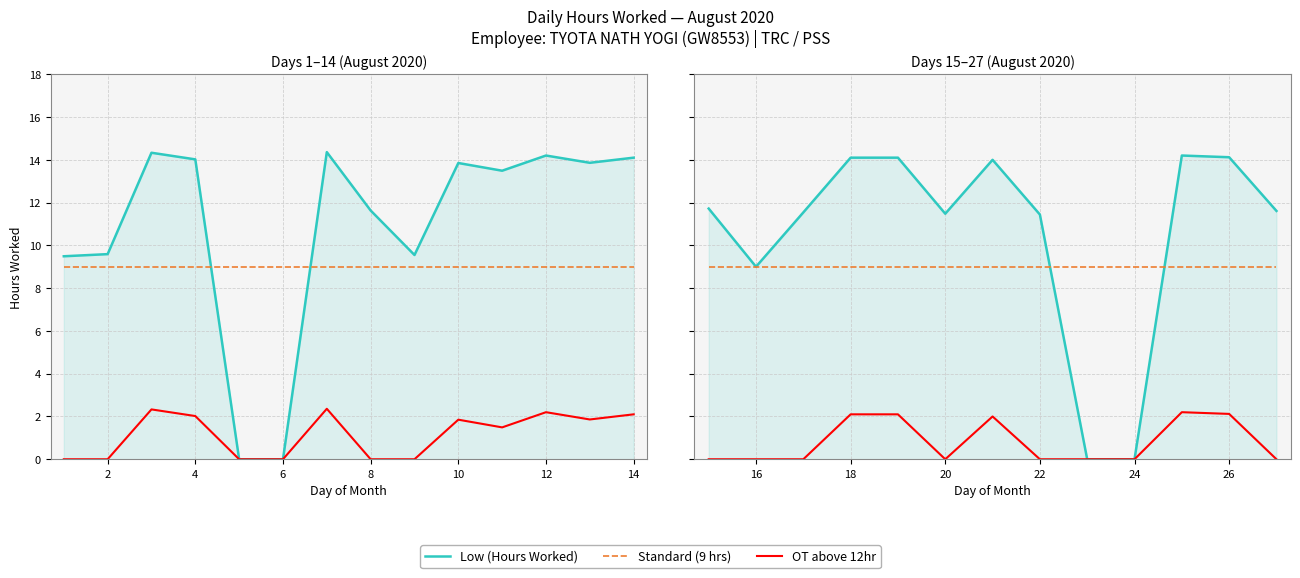

What is the sum of all Standard (9 hrs) values?

117.0